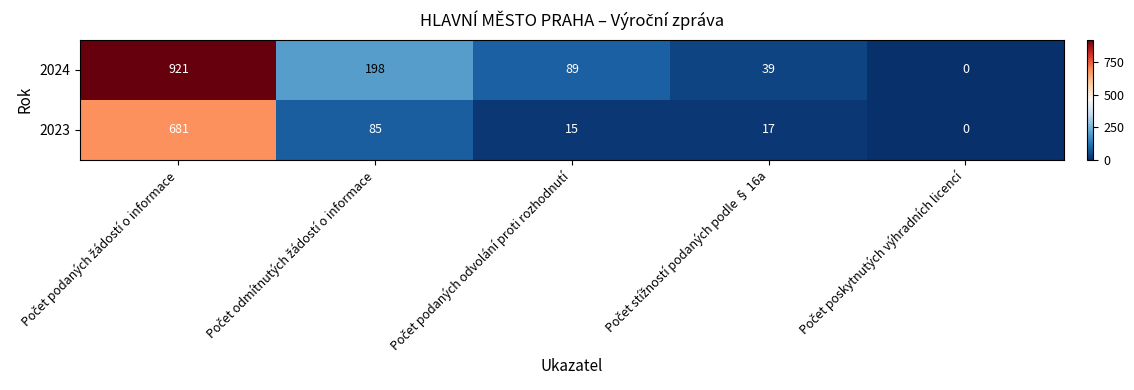

What is the average value of the 2023 series?

160